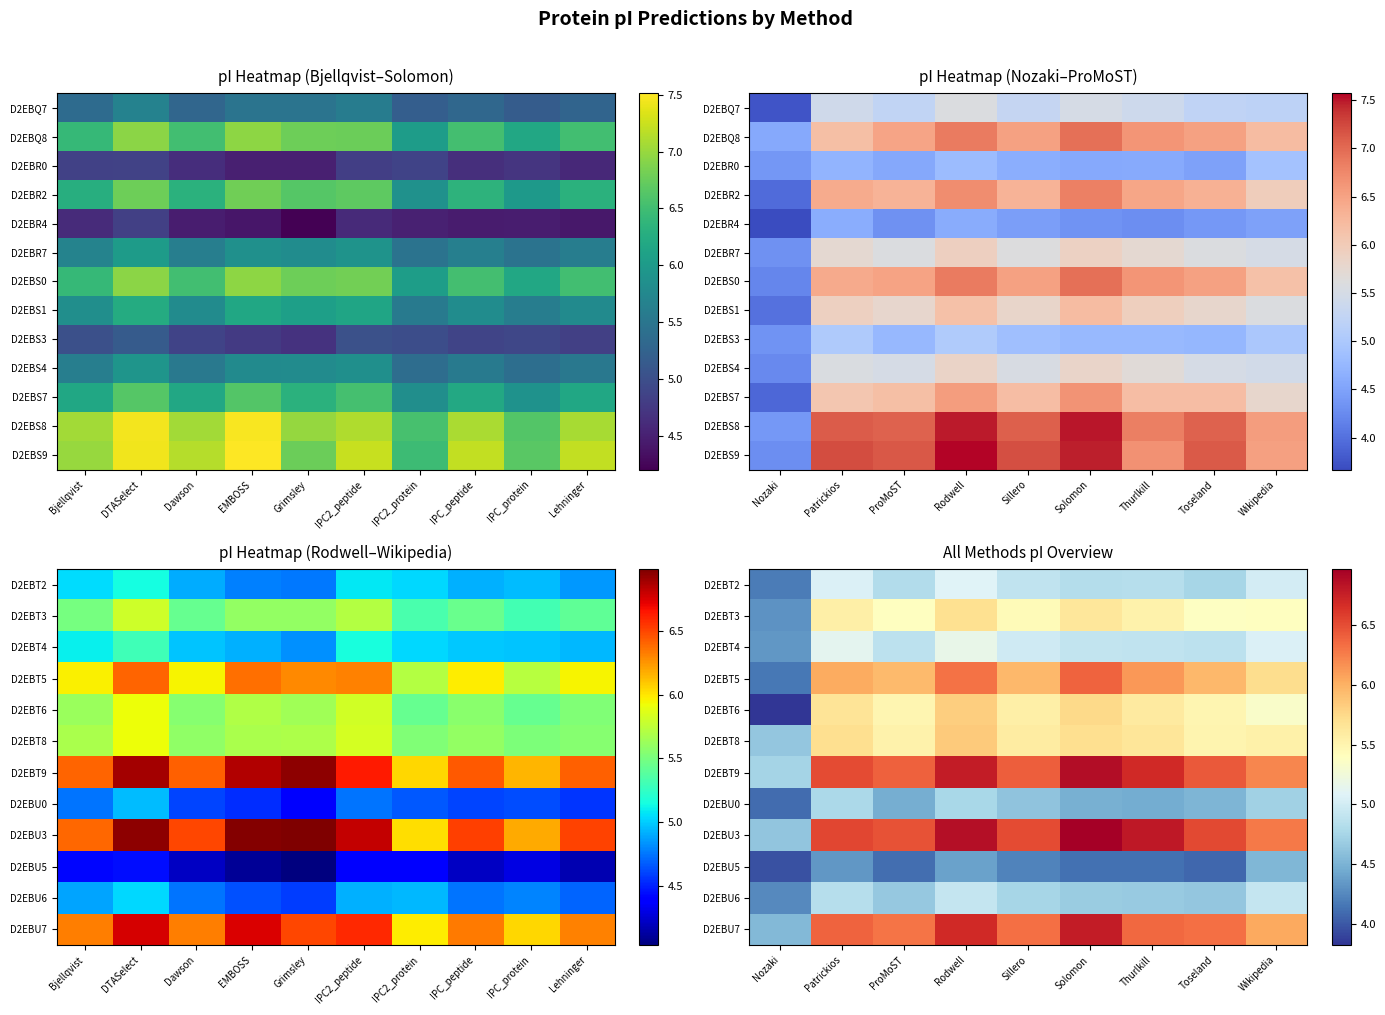

What is the total value across all series at Patrickios?

73.7